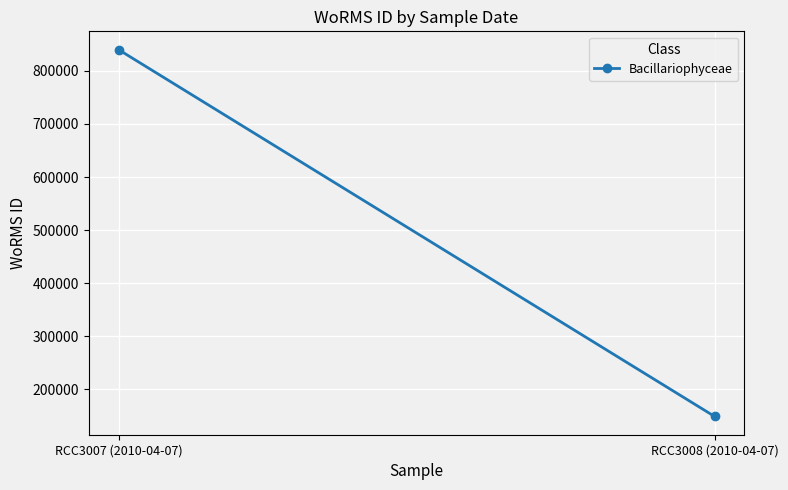

What is the ratio of the value at RCC3007 (2010-04-07) to the value at RCC3008 (2010-04-07)?

5.6